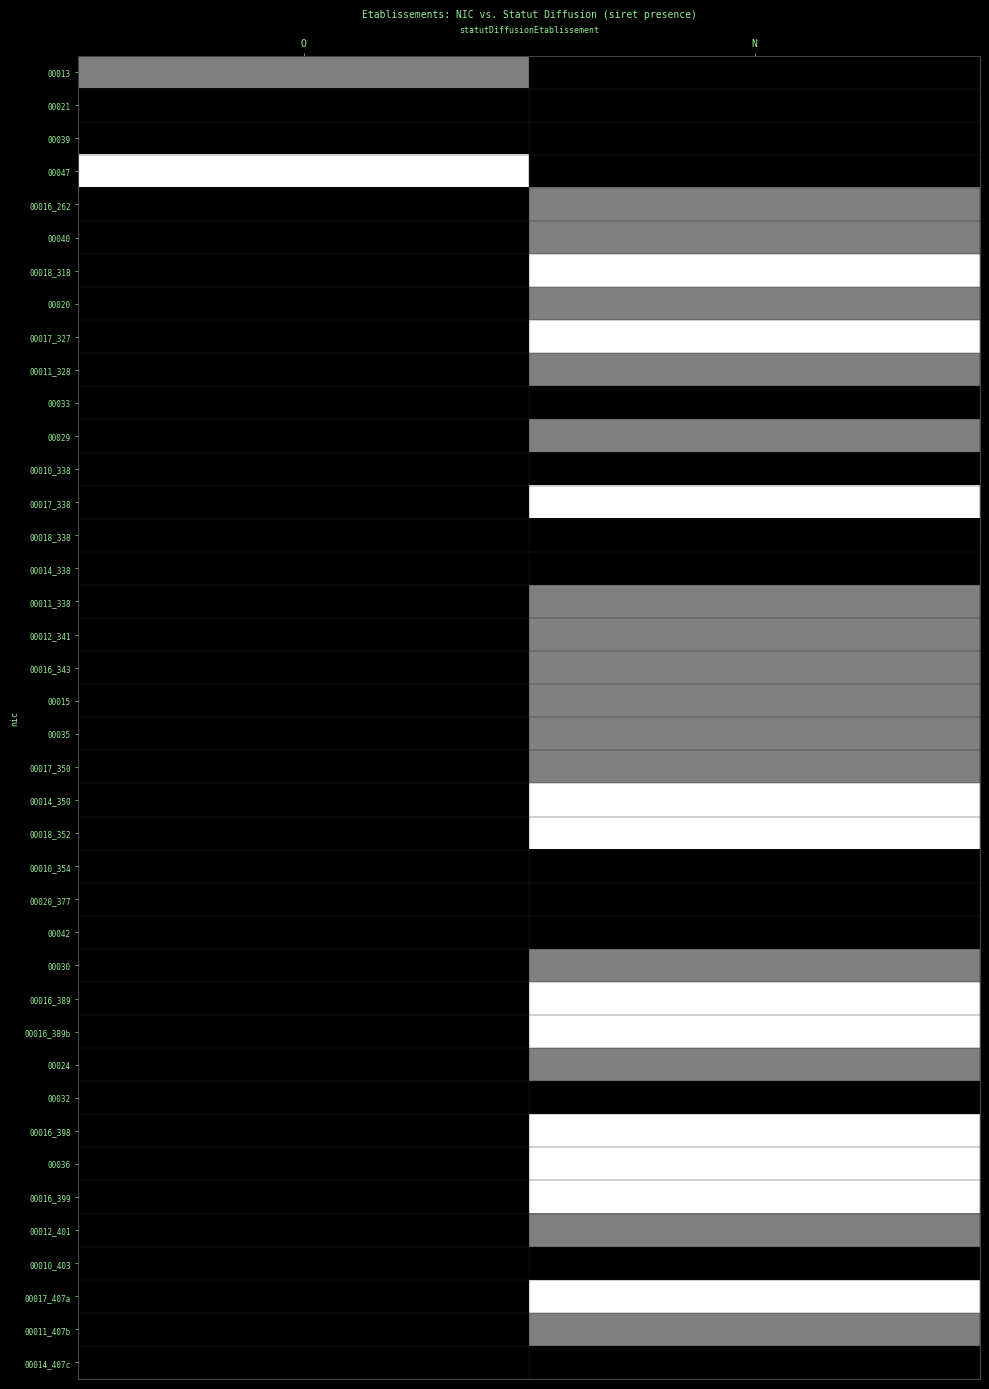

Rank the series by their maximum value, from highest to lowest.

00013, 00021, 00039, 00047, 00016_262, 00040, 00018_318, 00020, 00017_327, 00011_328, 00033, 00029, 00010_338, 00017_338, 00018_338, 00014_338, 00011_338, 00012_341, 00016_343, 00015, 00035, 00017_350, 00014_350, 00018_352, 00010_354, 00020_377, 00042, 00030, 00016_389, 00016_389b, 00024, 00032, 00016_398, 00036, 00016_399, 00012_401, 00010_403, 00017_407a, 00011_407b, 00014_407c